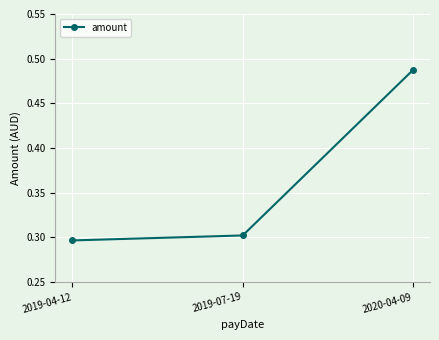

What is the label of the 2nd point from the left?

2019-07-19